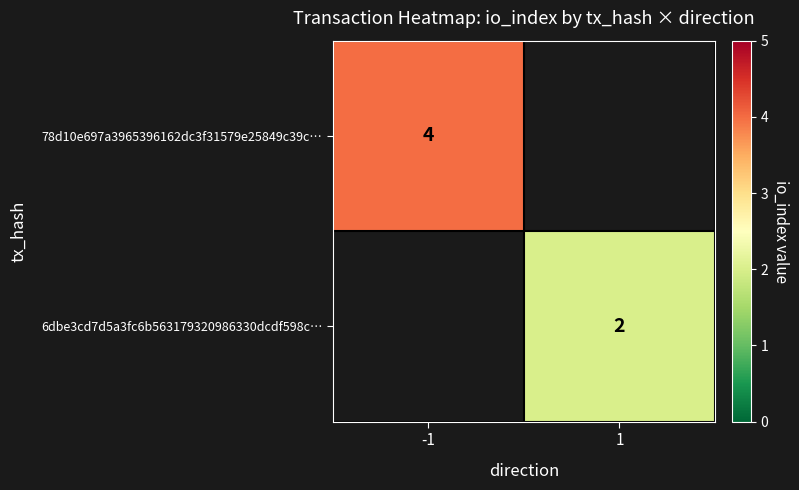

Count the number of categories in the chart.

2